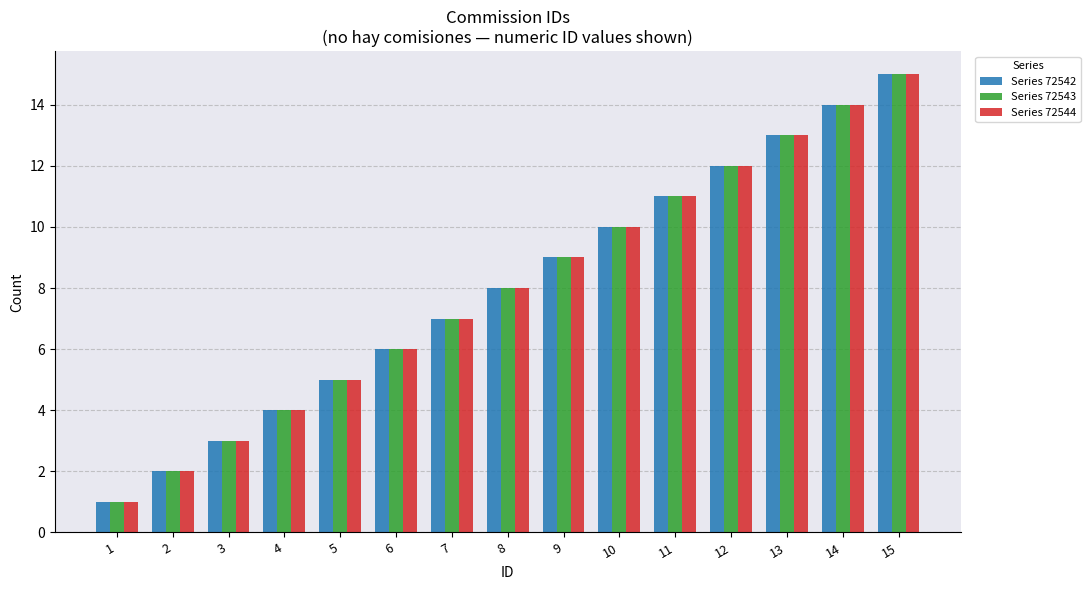

How many values in the Series 72542 series are below 8?

7